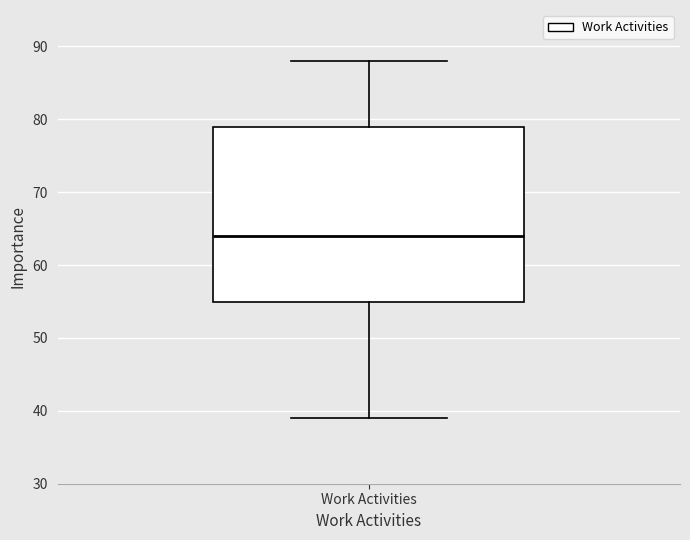

Read this box plot against the y-axis: the position of the median line, the range covered by the box, and the ends of both whiskers. The values are not printed on the chart, so give them approximately, as read against the axis.

median 64, box 55 to 79, whiskers 39 to 88